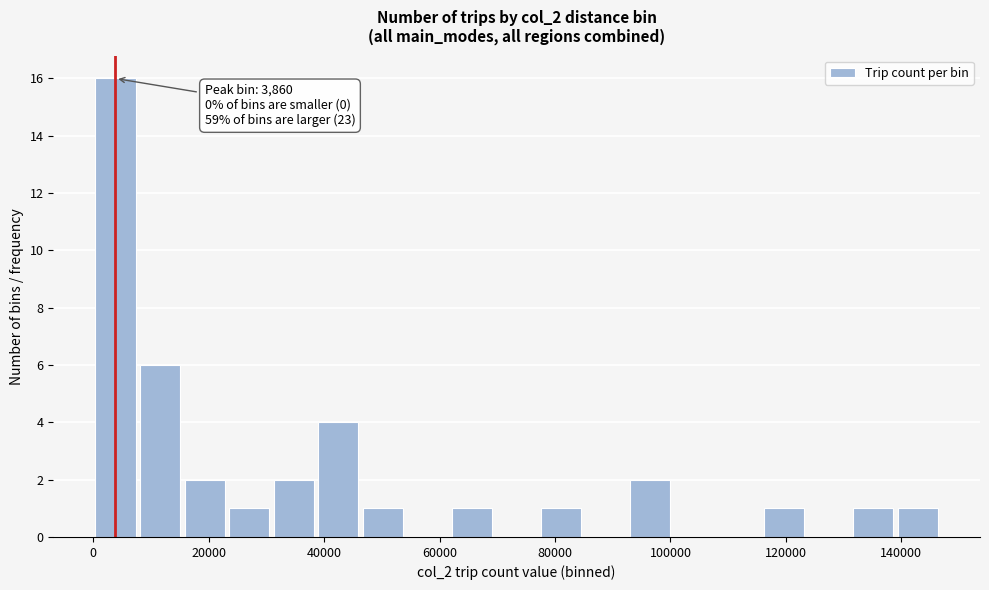

Read against the x-axis, roughly where is the centre of the tallest bar?

4000